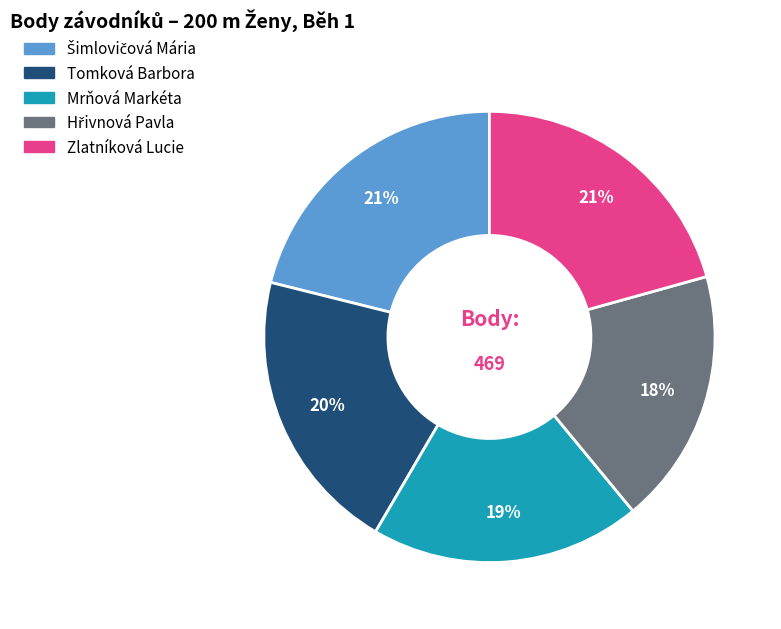

The Zlatníková Lucie slice represents 21% of the pie. True or false?

True